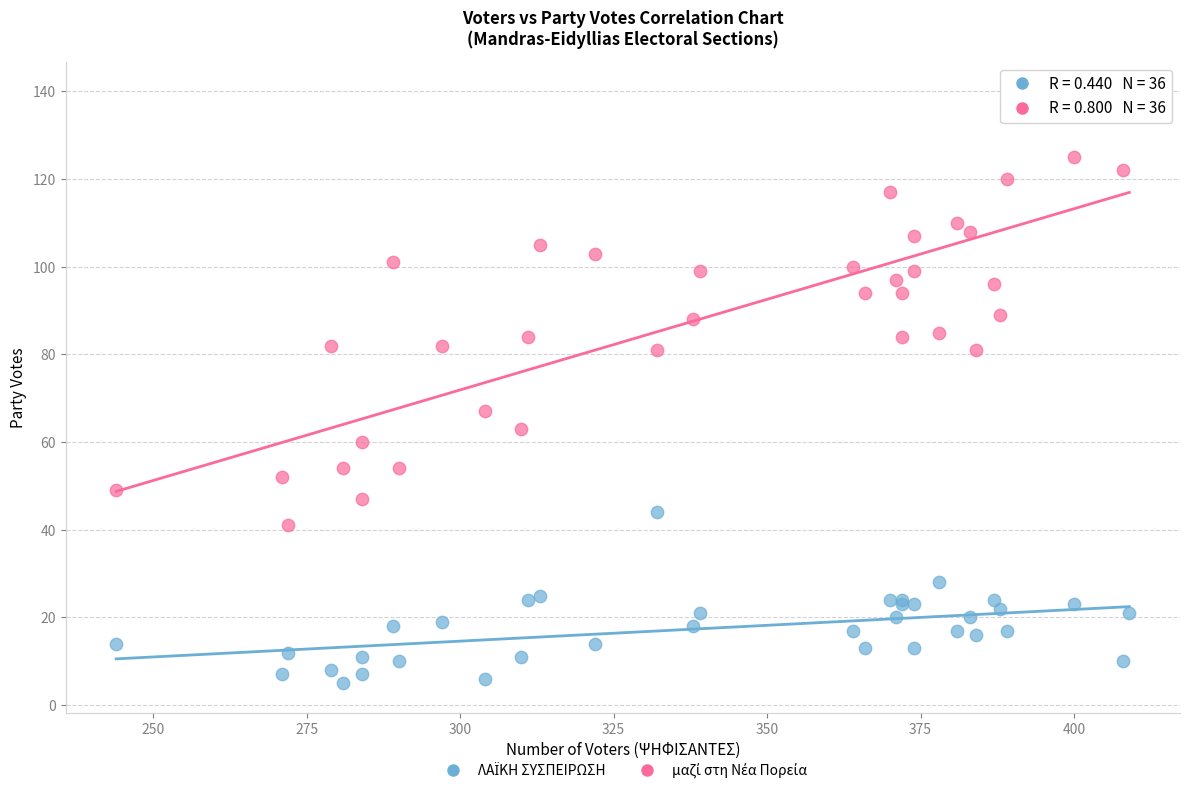

Across all series, what Y value is closest to 72?

67